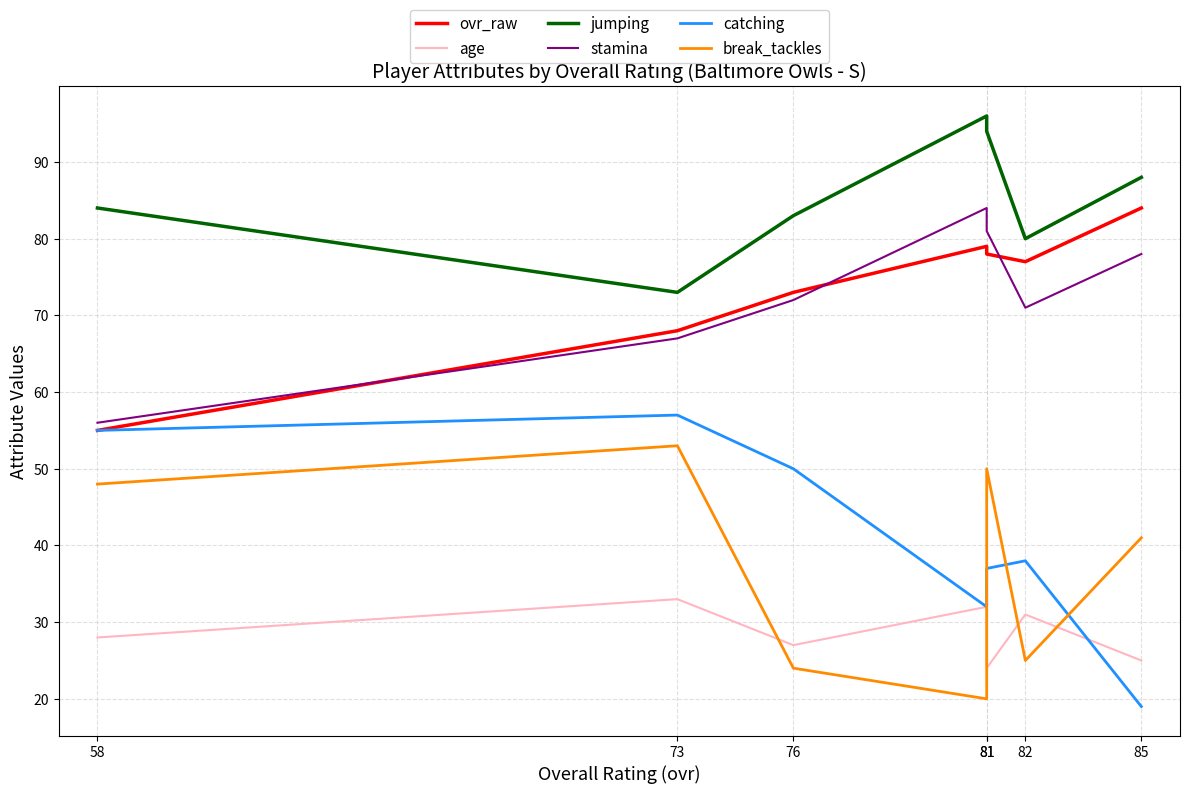

Reading left to right, list all the values displayed in this chart.

ovr_raw: 85=84	82=77	81=78	81=79	76=73	73=68	58=55
age: 85=25	82=31	81=24	81=32	76=27	73=33	58=28
jumping: 85=88	82=80	81=94	81=96	76=83	73=73	58=84
stamina: 85=78	82=71	81=81	81=84	76=72	73=67	58=56
catching: 85=19	82=38	81=37	81=32	76=50	73=57	58=55
break_tackles: 85=41	82=25	81=50	81=20	76=24	73=53	58=48